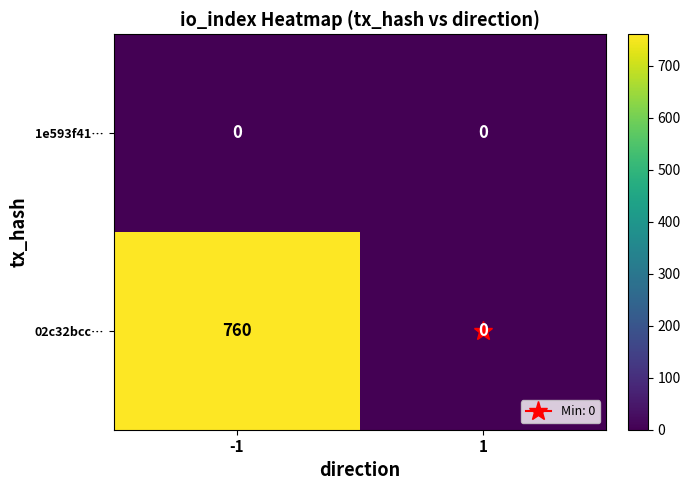

Which series has the largest total across all categories?

02c32bcc…